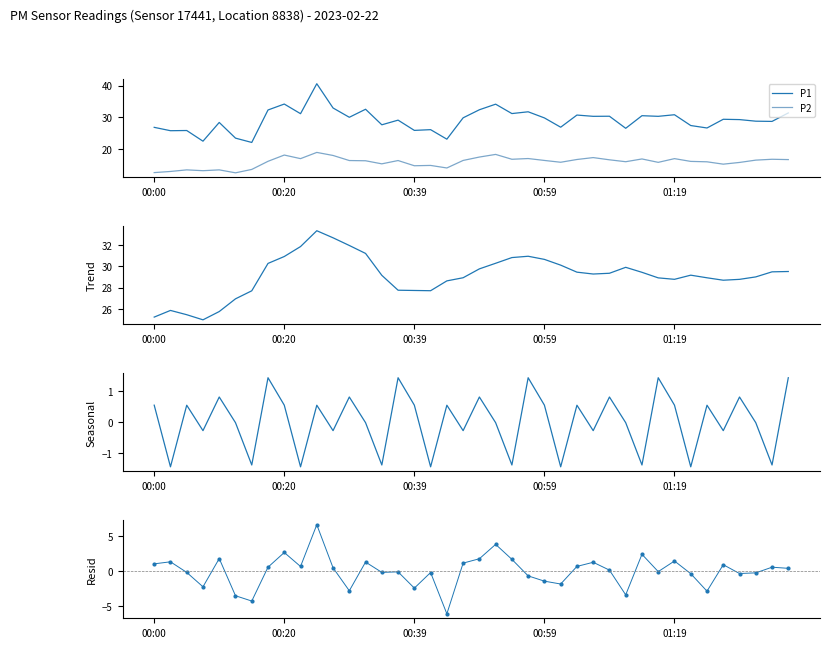

What is the value of the P1 Seasonal point at the 11th from the left?

0.5